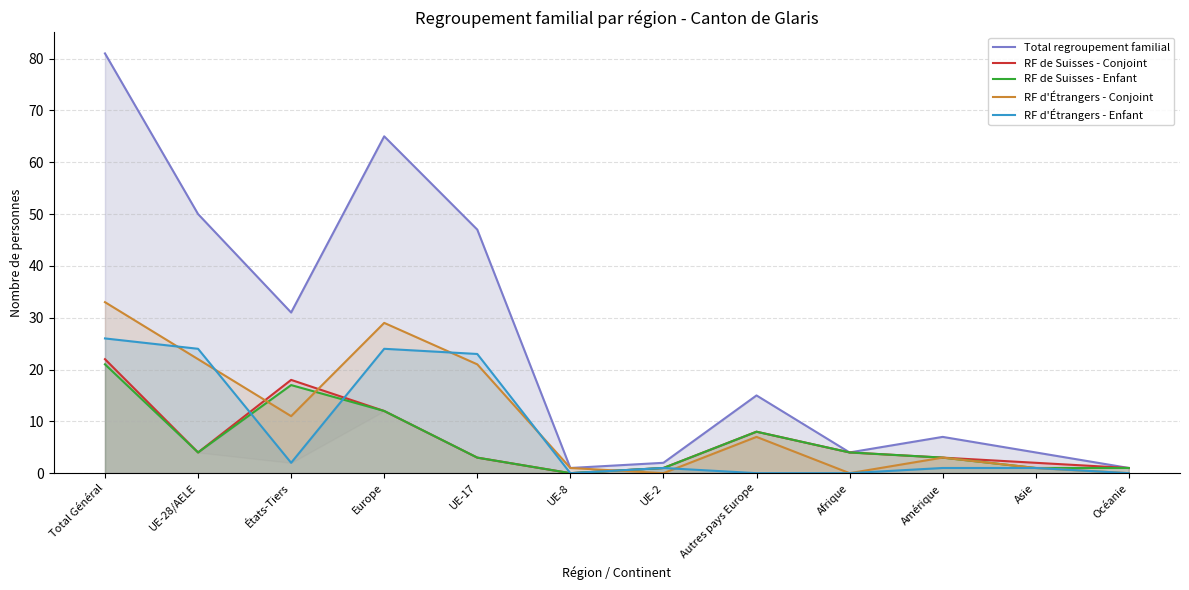

What is the spread (max minus min) of values at Amérique?

6